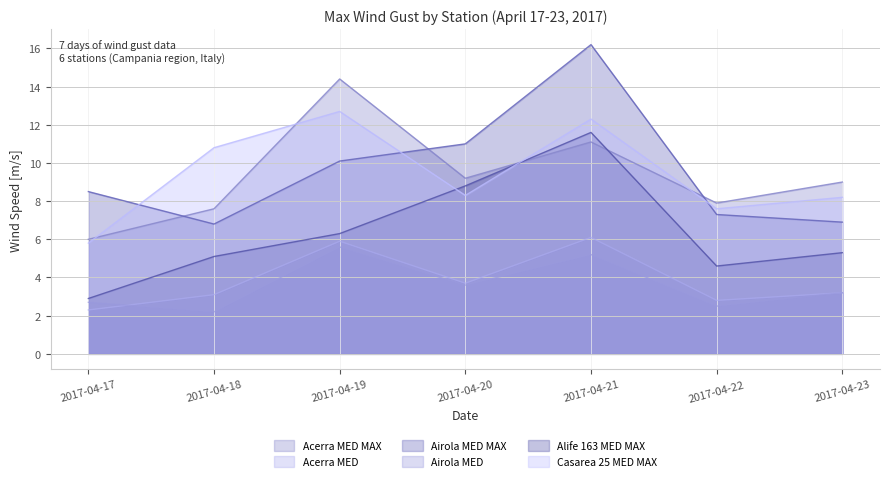

At which category does Airola MED MAX reach its first local valley?

2017-04-18